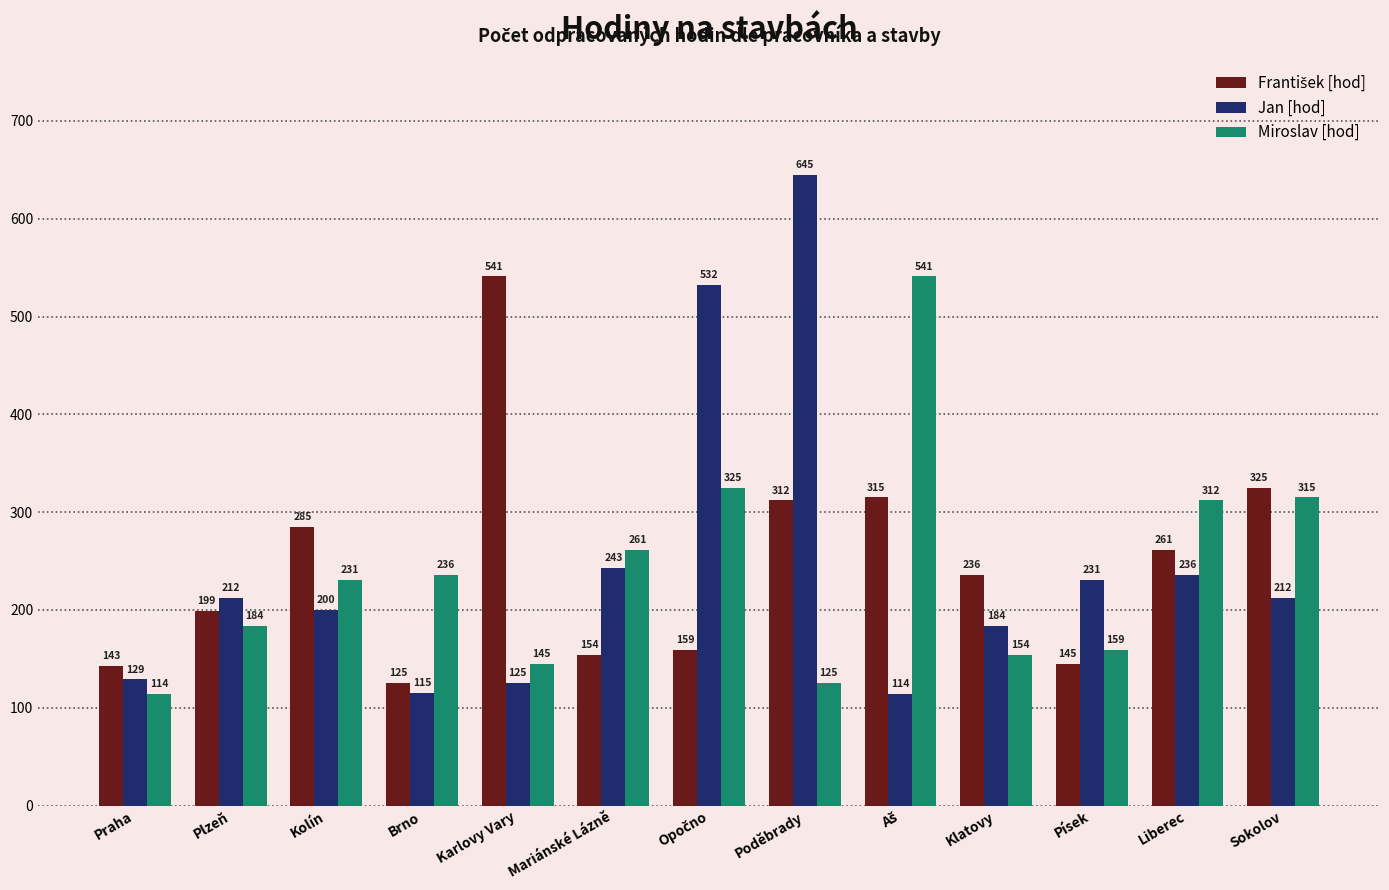

The Jan [hod] series shows 115 at Brno. True or false?

True